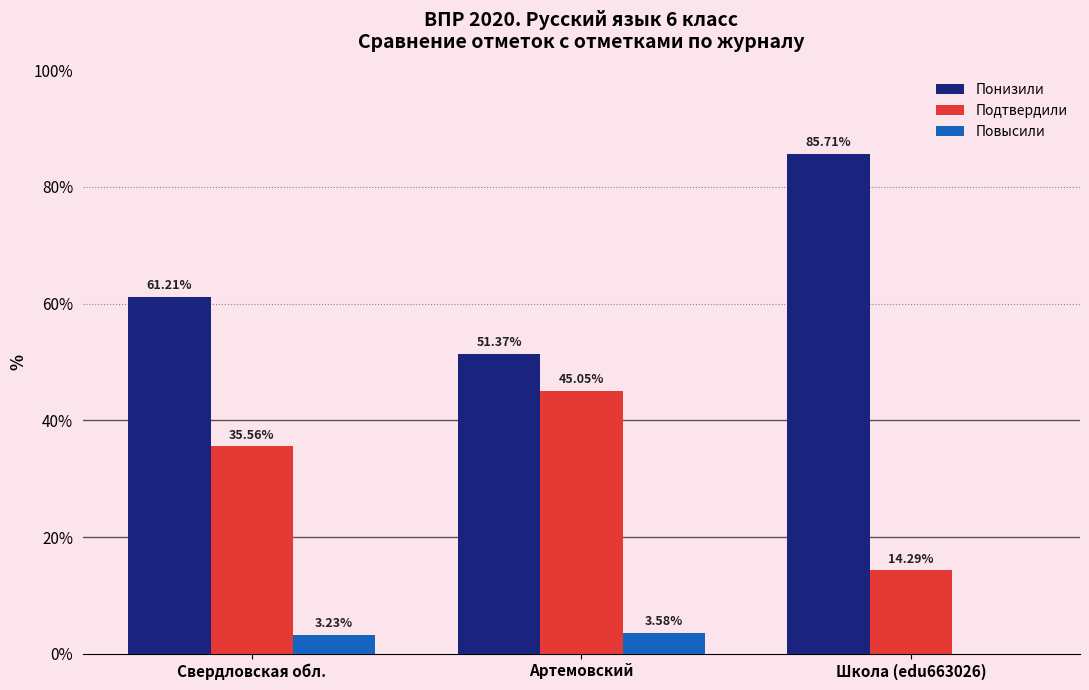

What is the total value across all series at Артемовский?

100.0